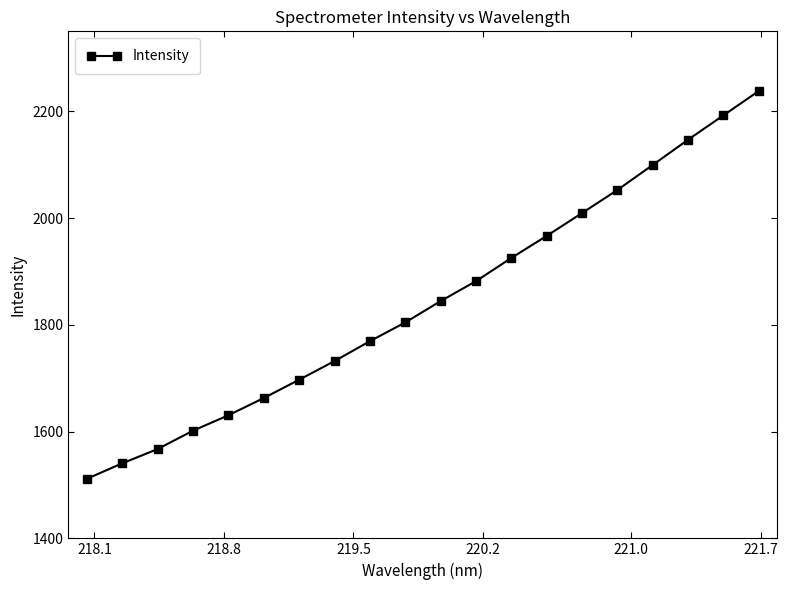

Reading left to right, extract all data points from this chart.

1511.7	1540.6	1567.4	1601.8	1630.7	1663.0	1697.3	1732.2	1769.5	1804.6	1844.6	1881.9	1925.4	1966.7	2009.5	2052.7	2099.6	2146.9	2192.6	2238.1